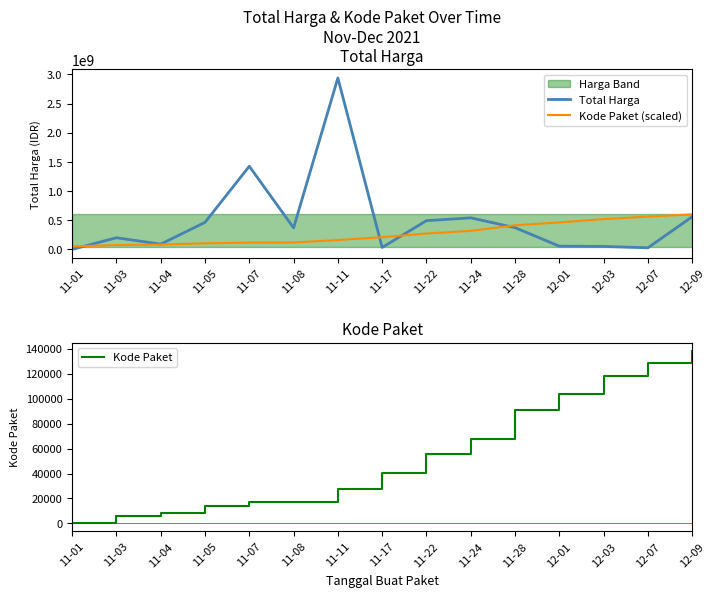

Is the value of Kode Paket (scaled) at 11-01 greater than the value of Kode Paket at 11-05?

Yes